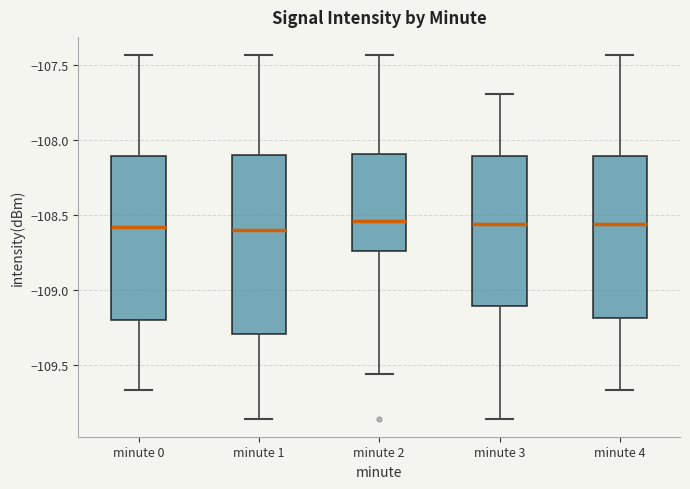

Which box is the tallest, from its lower edge to its upper edge?

minute 1